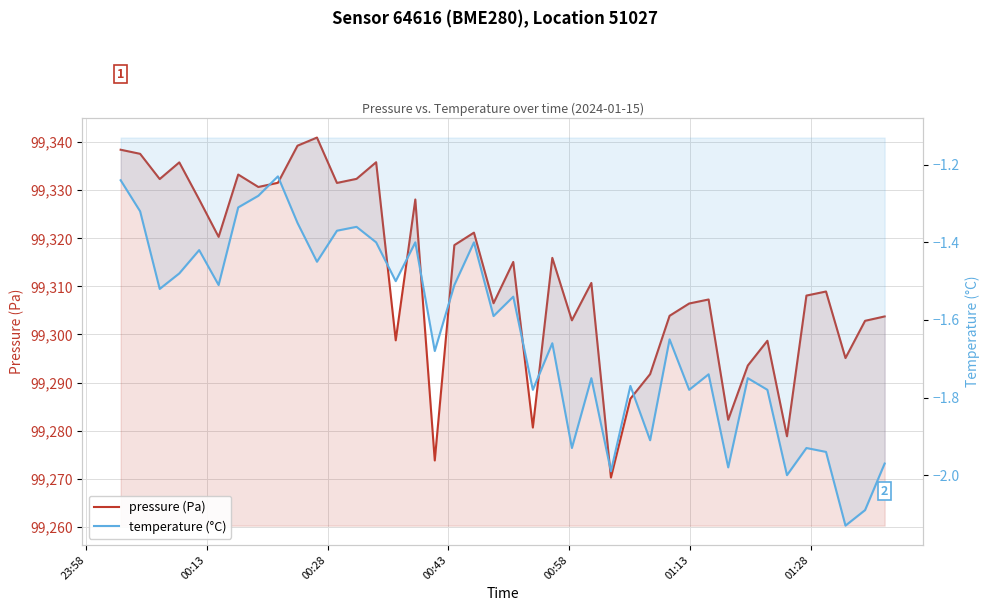

Is the value of temperature (°C) at 26 greater than the value of pressure (Pa) at 31?

No